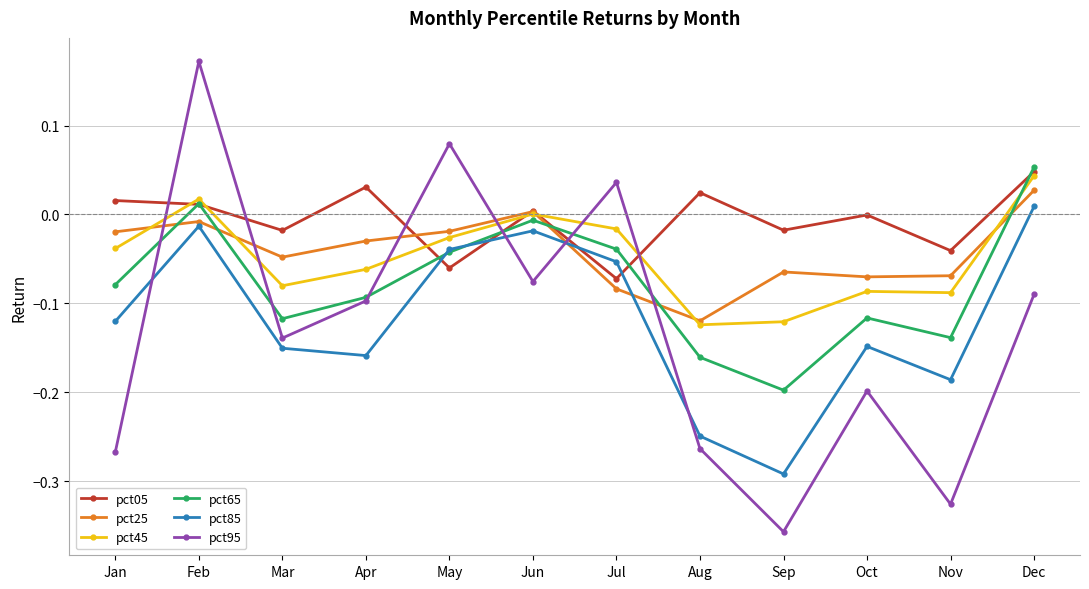

Which category has the highest value in the pct25 series?

Dec